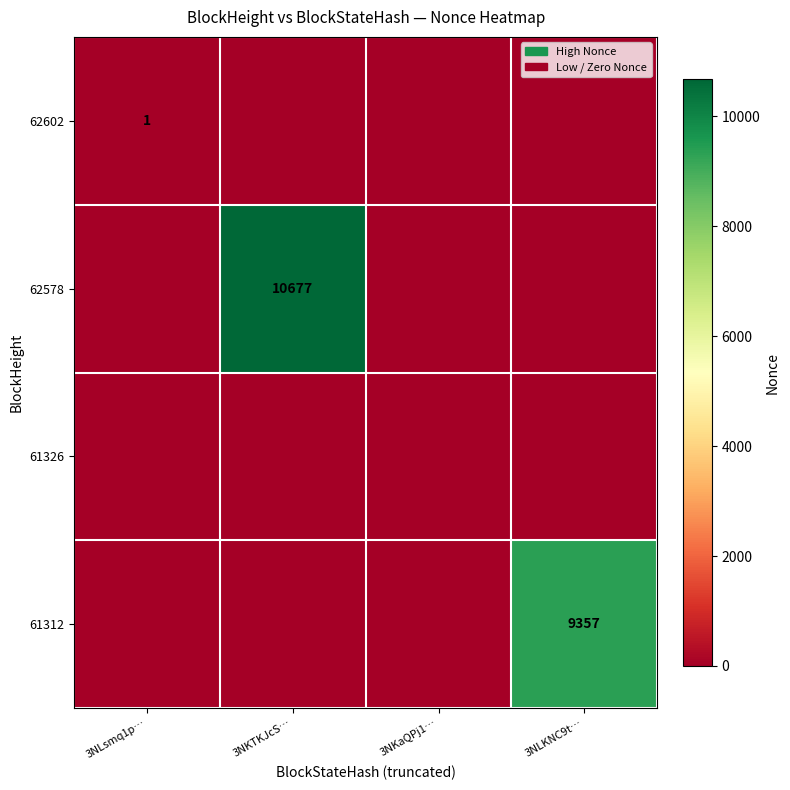

True or false: 61312 has a value of 9357 at 3NLKNC9t….

True